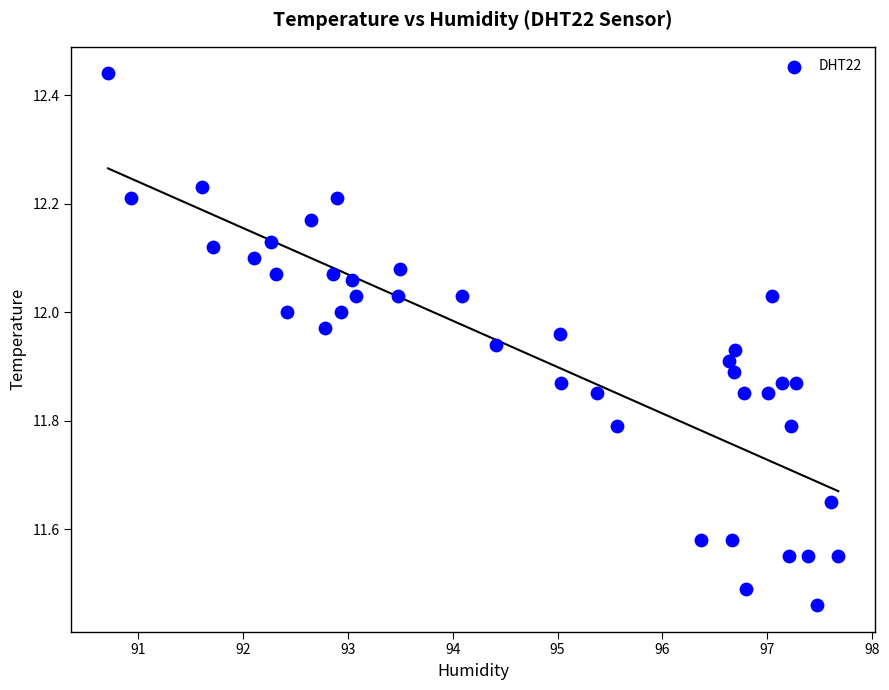

What is the range of Y values (max minus min)?

1.0